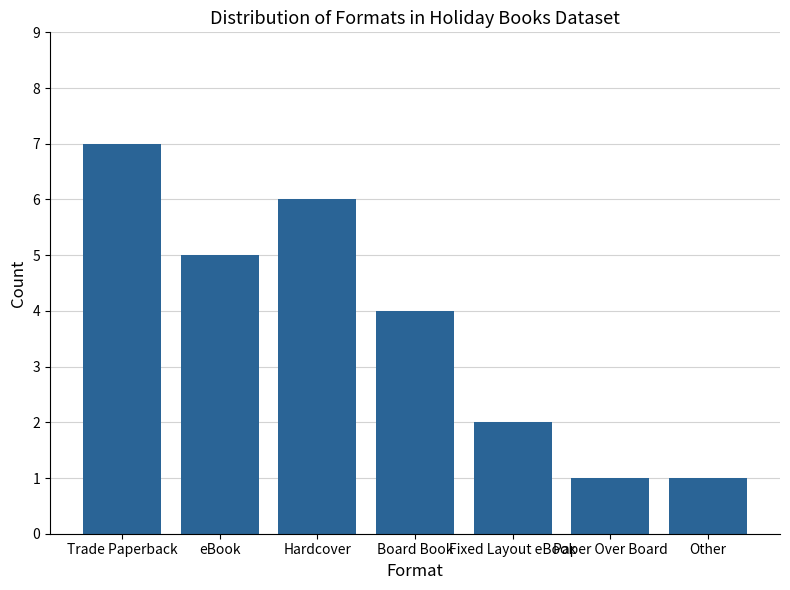

What is the label of the 6th bar from the left?

Paper Over Board